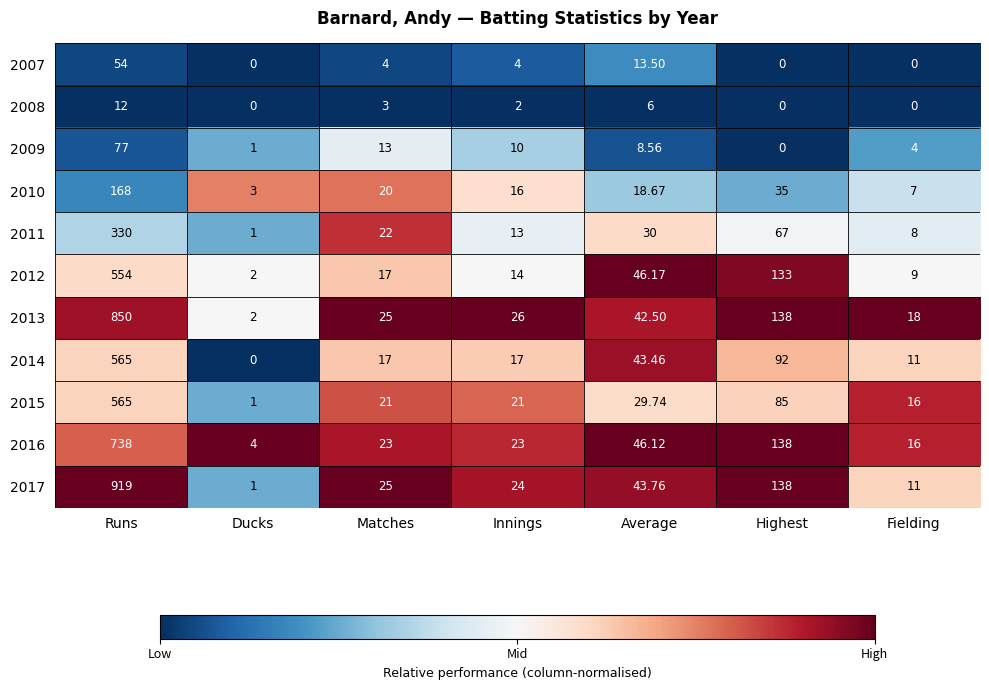

How many data points does each series have?

7